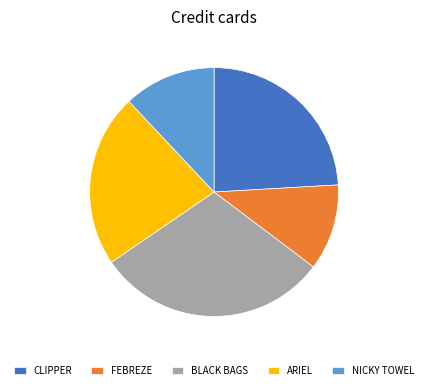

Is there any slice that represents more than half of the pie?

No